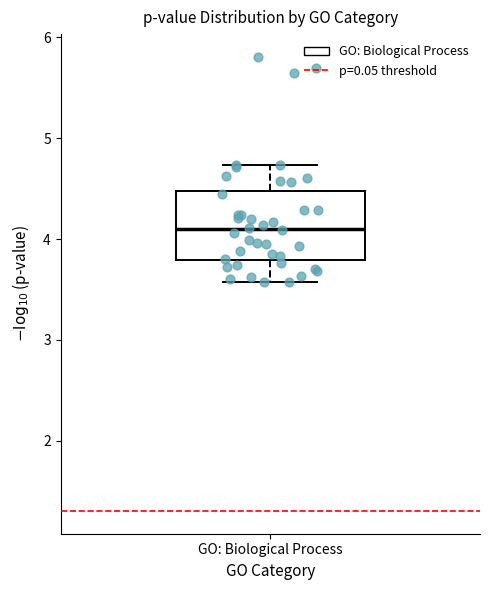

Where does the lower whisker of the box for GO: Biological Process end on the y-axis? The values are not printed on the chart, so give them approximately, as read against the axis.

3.6